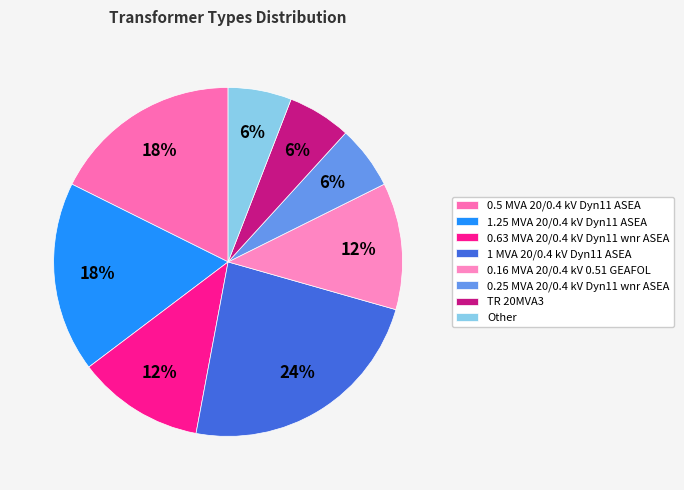

Combined, do 1.25 MVA 20/0.4 kV Dyn11 ASEA and 0.63 MVA 20/0.4 kV Dyn11 wnr ASEA account for over 50%?

No